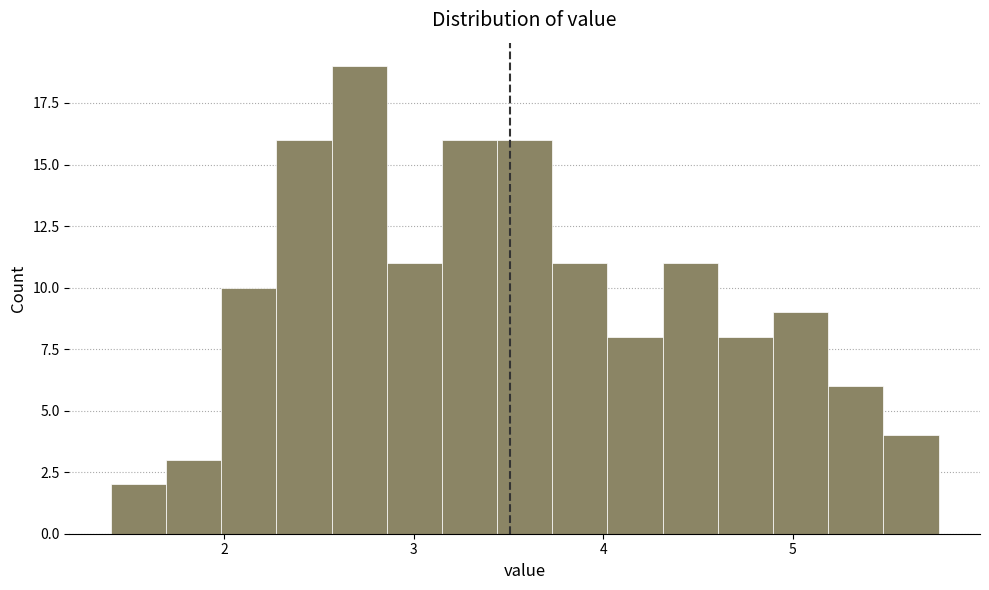

Read against the x-axis, roughly where is the centre of the tallest bar?

2.7